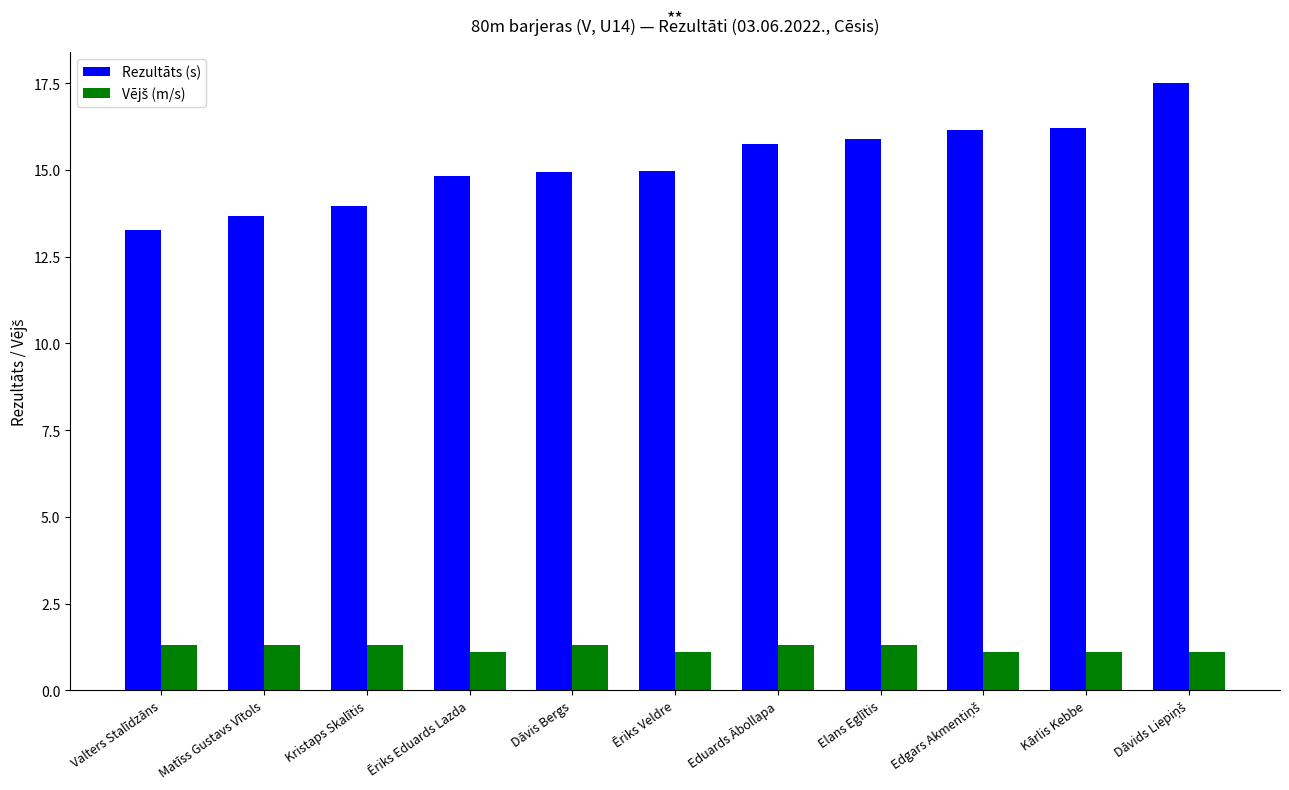

The Rezultāts (s) series shows 24.3 at Kārlis Kebbe. True or false?

False